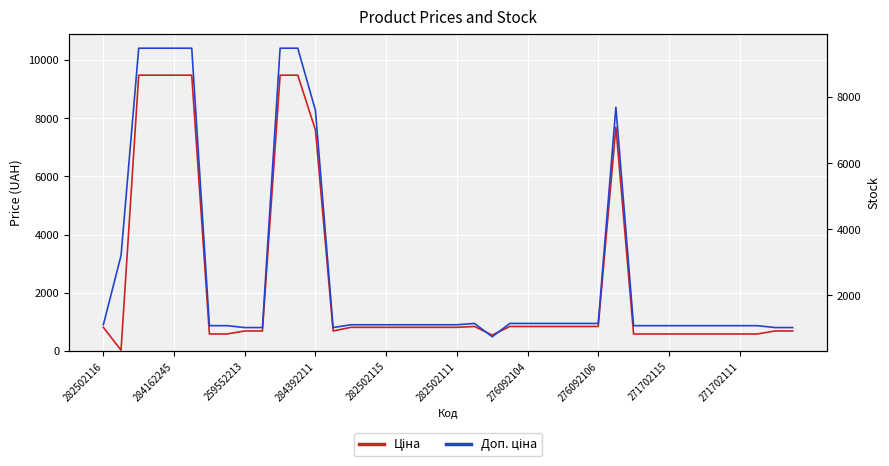

What is the value of the Доп. ціна point at the 15th from the left?

1109.2